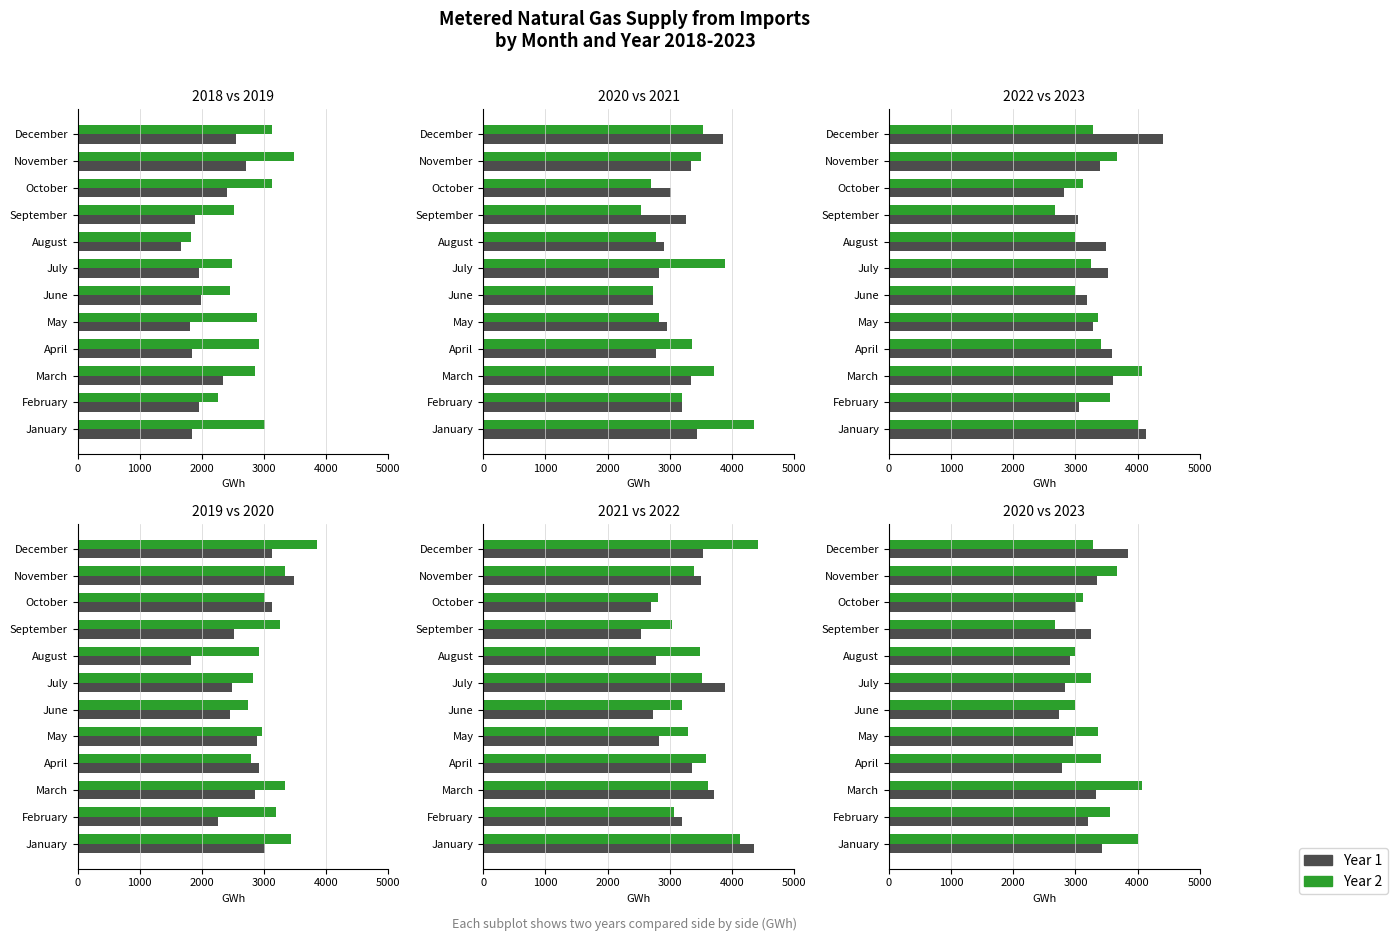

What is the difference between the highest and lowest values at July?

1931